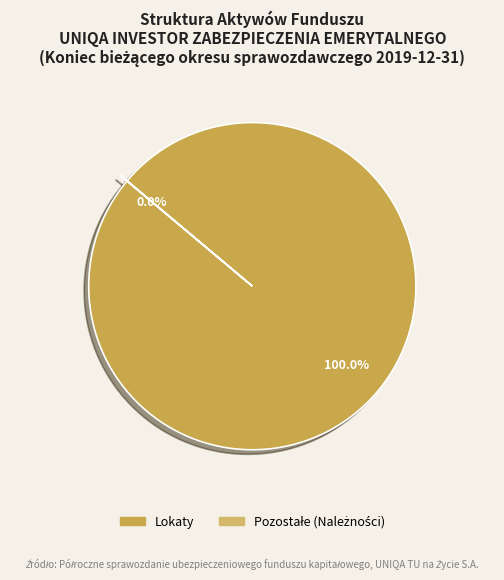

Which category has the biggest portion of the pie?

Lokaty